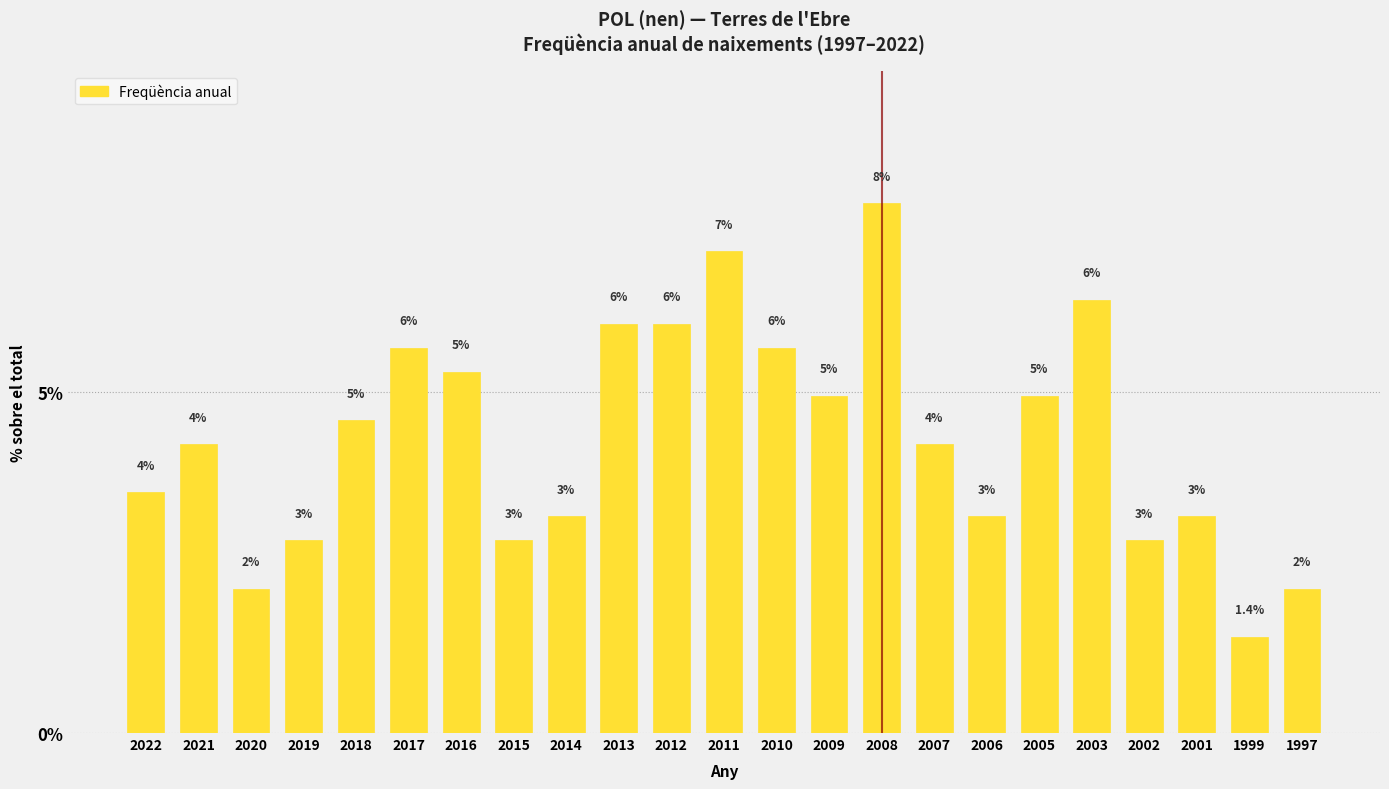

How many bars are there in total?

23